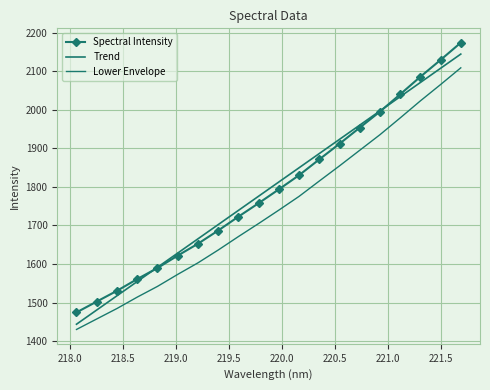

What are all the series names shown in the legend?

Spectral Intensity, Trend, Lower Envelope